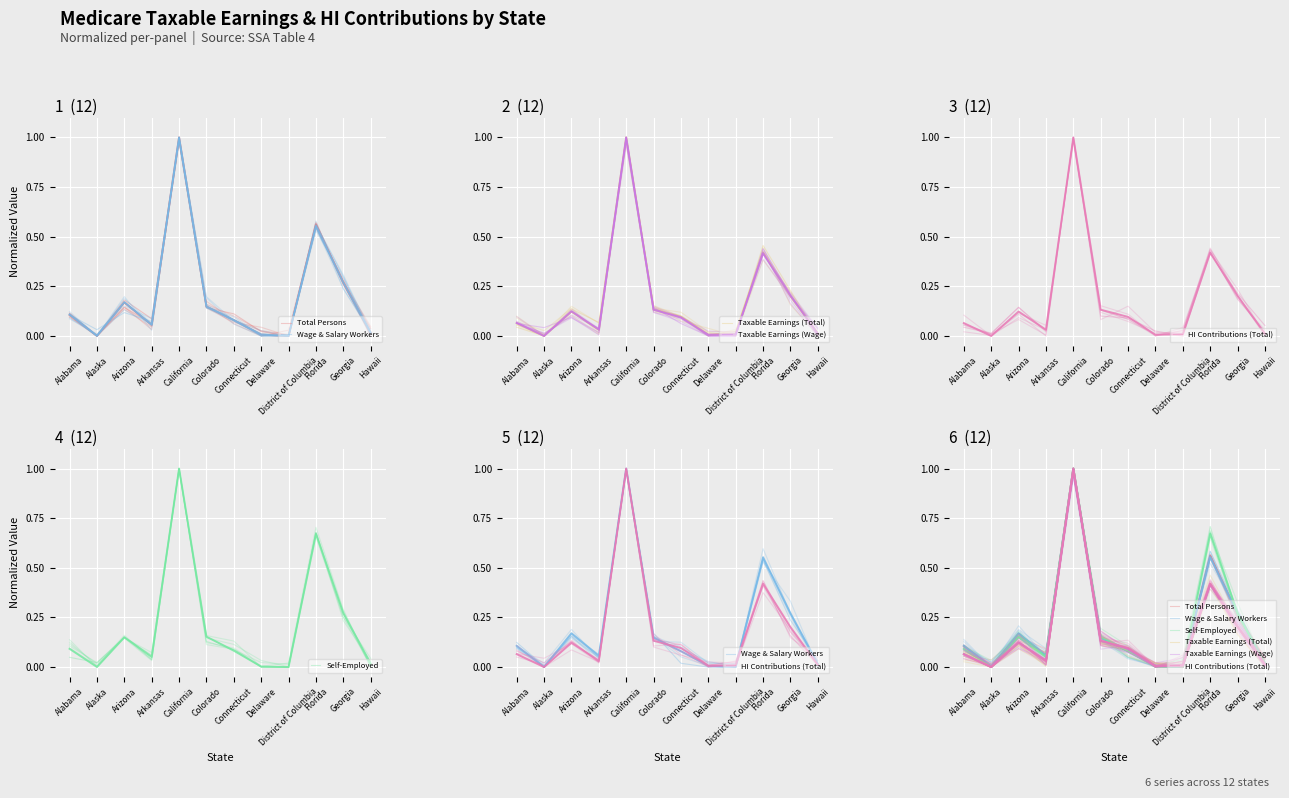

What is the total value across all series at Arizona?

0.9